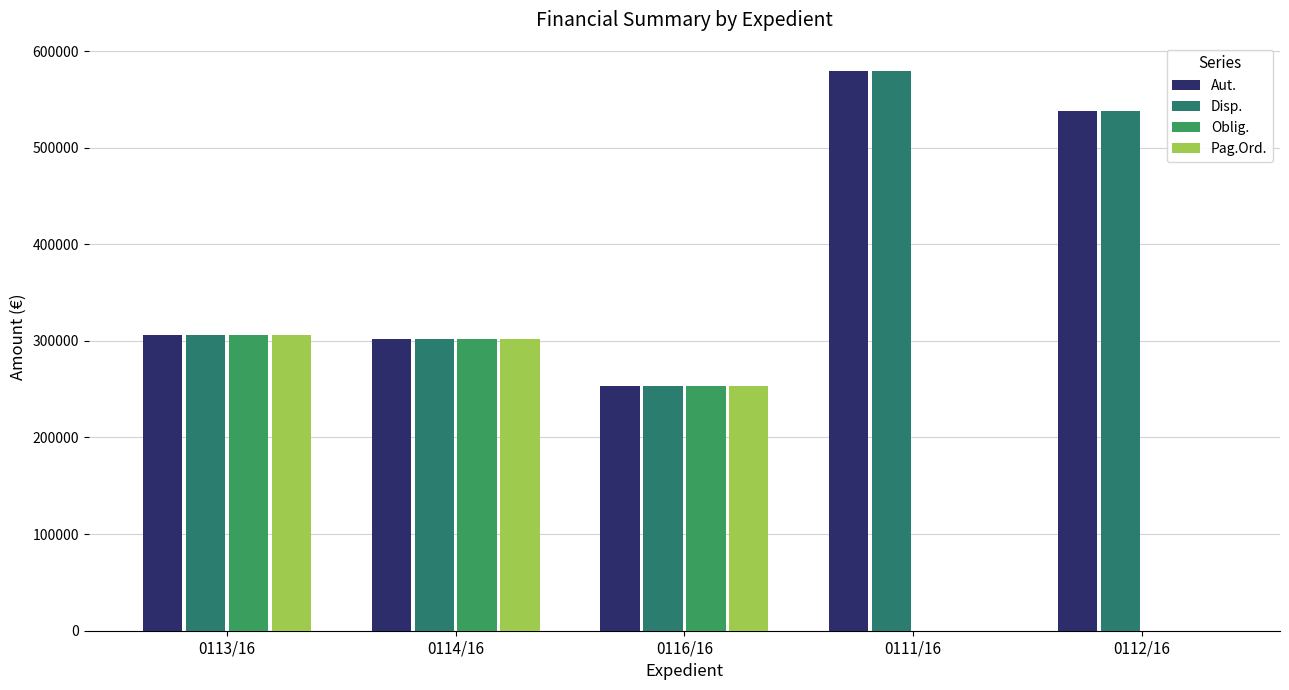

How many data points in Aut. are above 306270?

3